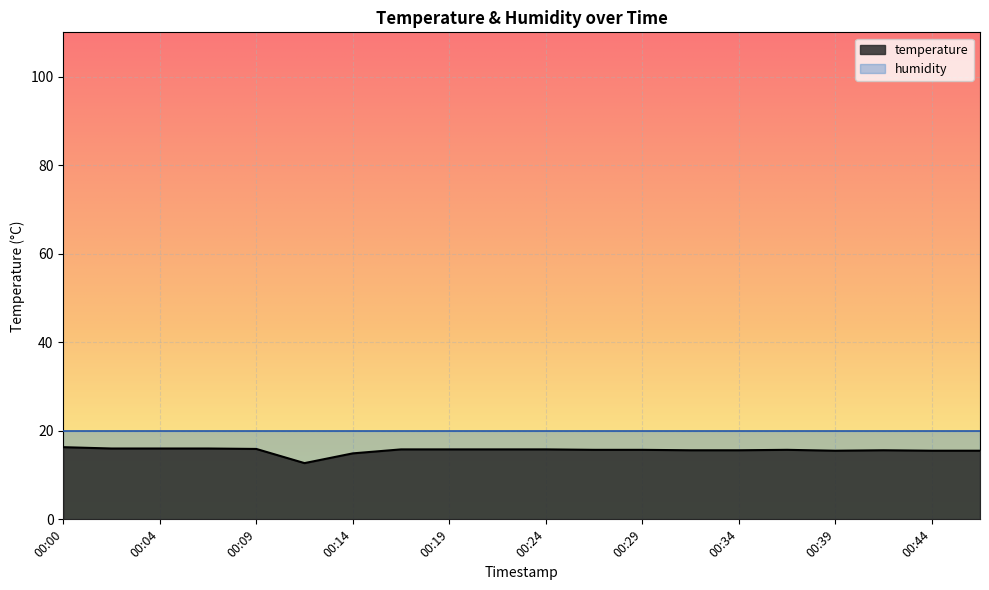

Reading right to left, extract all data points from this chart.

15.5	15.5	15.6	15.5	15.7	15.6	15.6	15.7	15.7	15.8	15.8	15.8	15.8	14.9	12.7	15.9	16.0	16.0	16.0	16.3